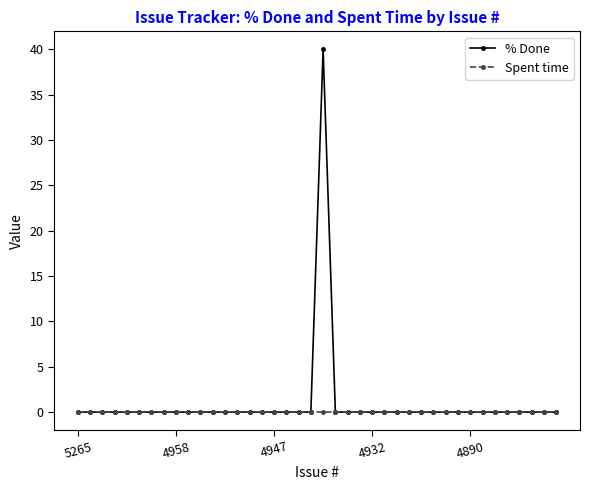

List the series in order of their overall mean, lowest first.

Spent time, % Done